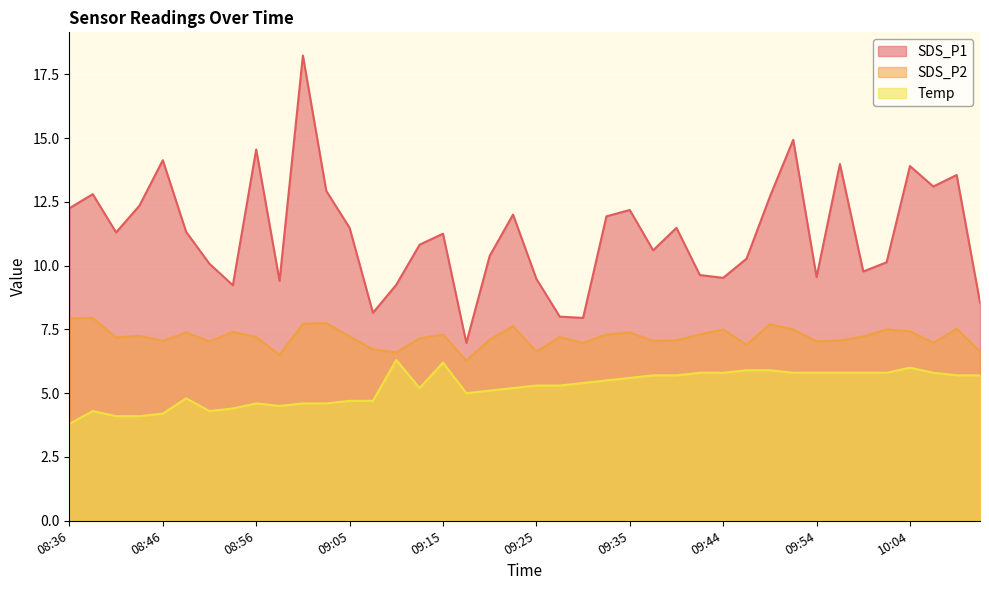

At which category is the sum across all series the highest?

09:01